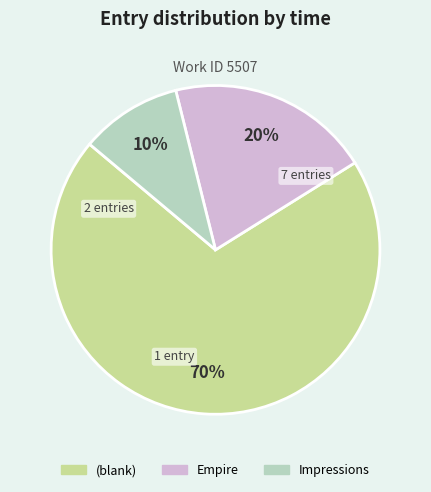

Is there a majority slice in this chart?

Yes